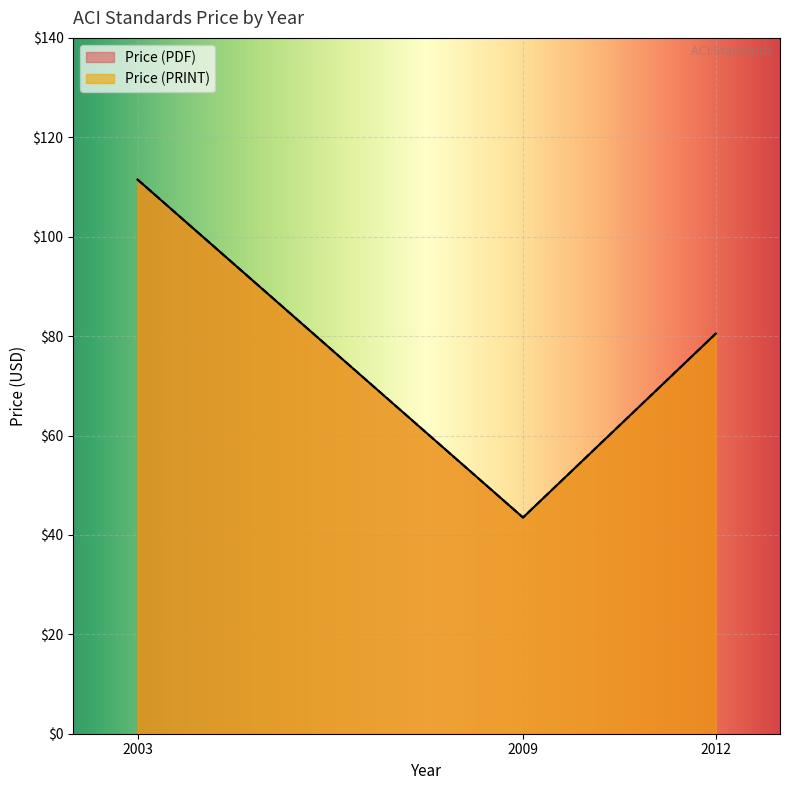

Where does the Price (PRINT) series first go above 80?

2012